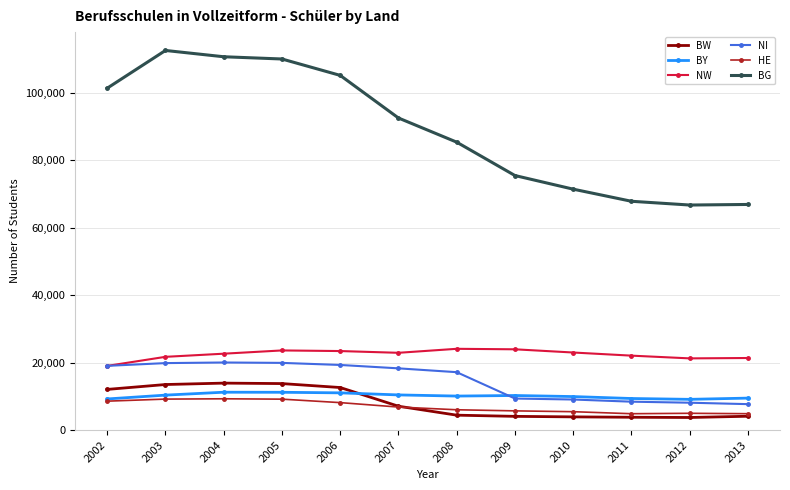

What is the value of the NW point at the 11th from the left?

21284